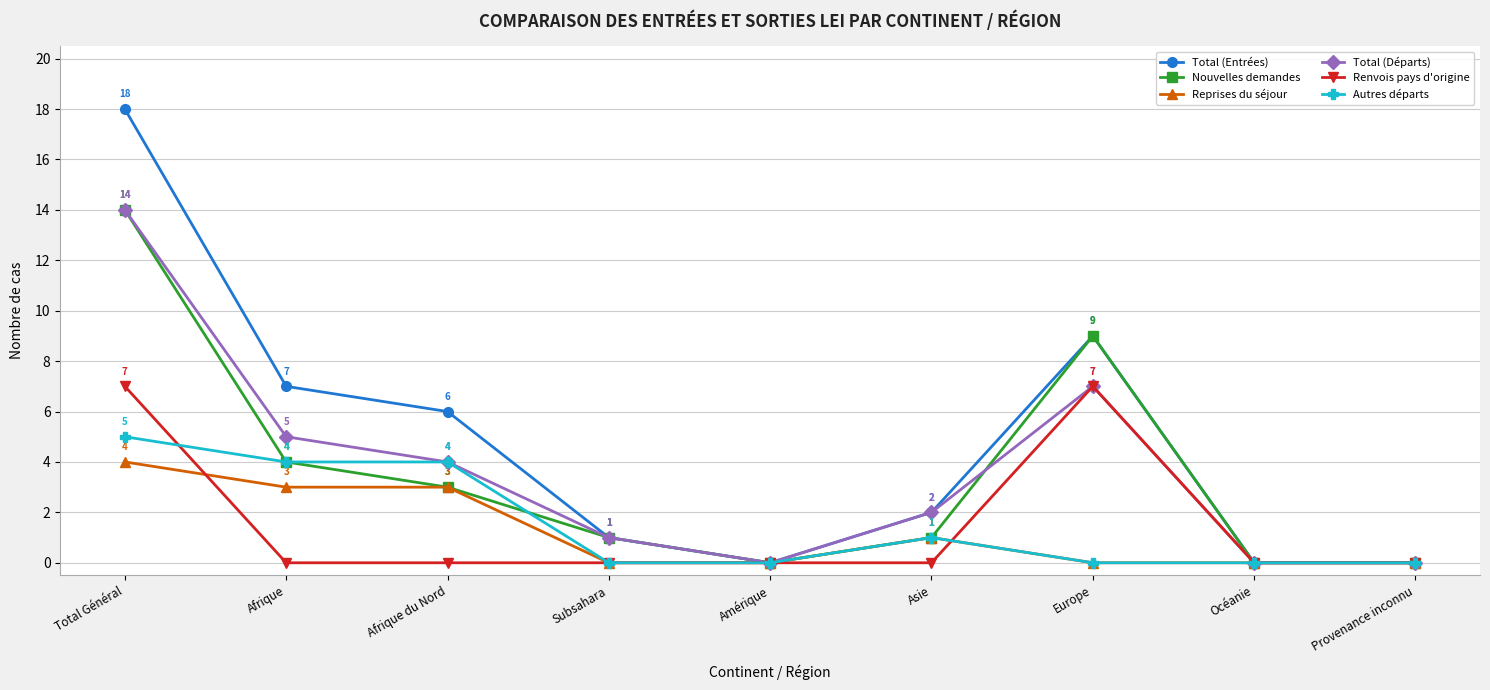

What is the difference between the Nouvelles demandes values at Provenance inconnu and Europe?

9